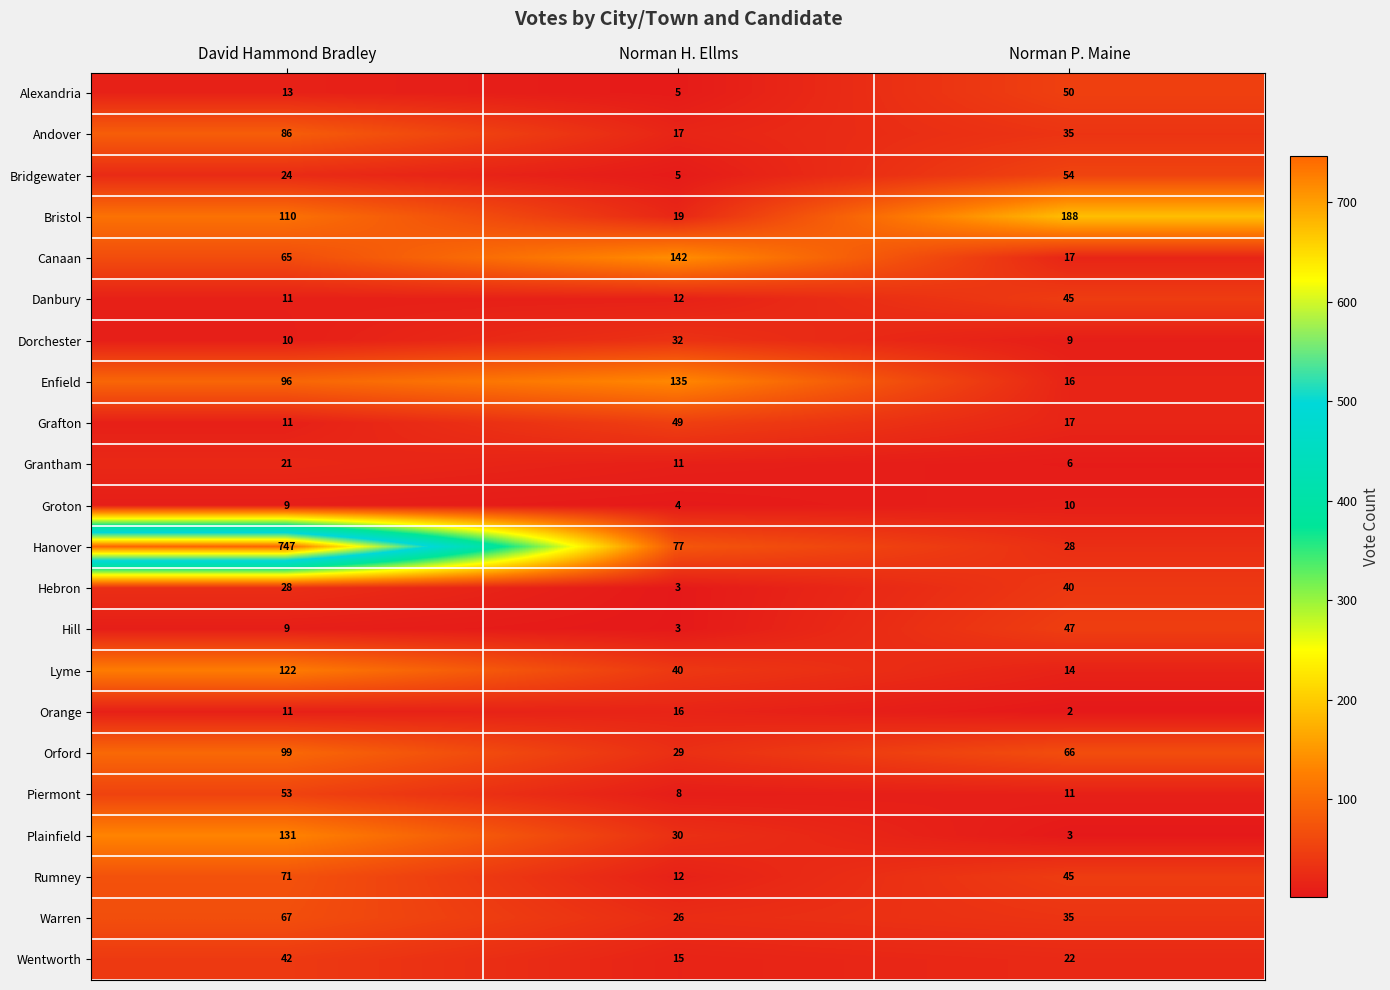

Which series has the widest spread of values?

Hanover